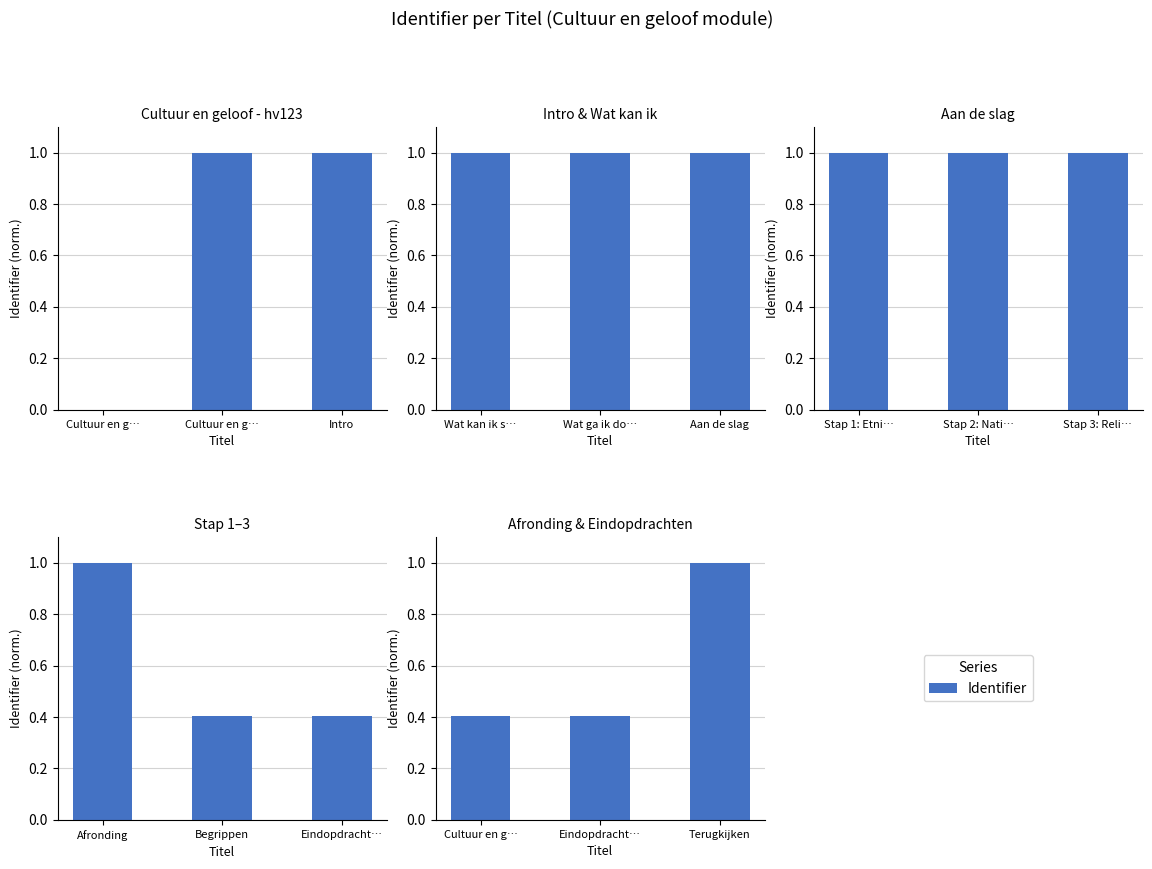

What is the label of the 1st bar from the left?

Cultuur en g…